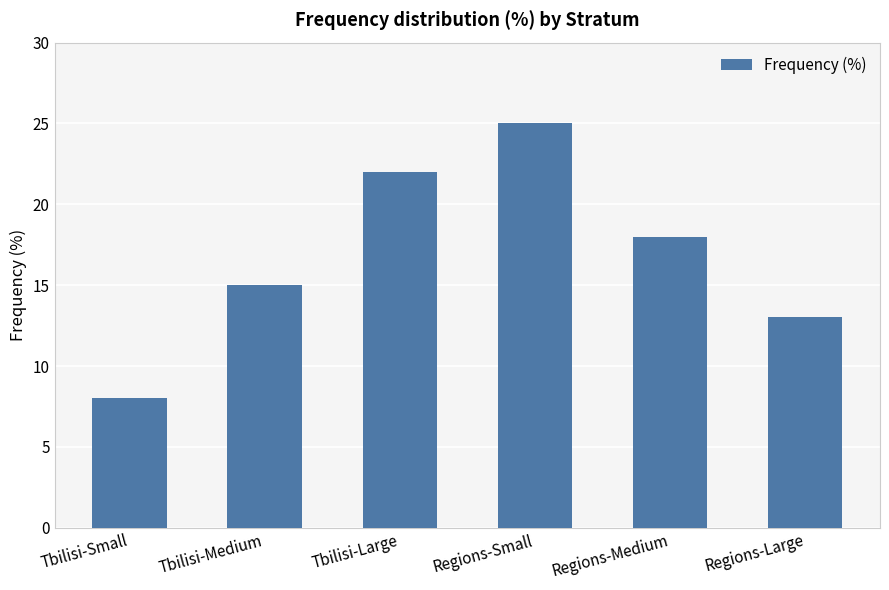

What is the label of the 4th bar from the right?

Tbilisi-Large